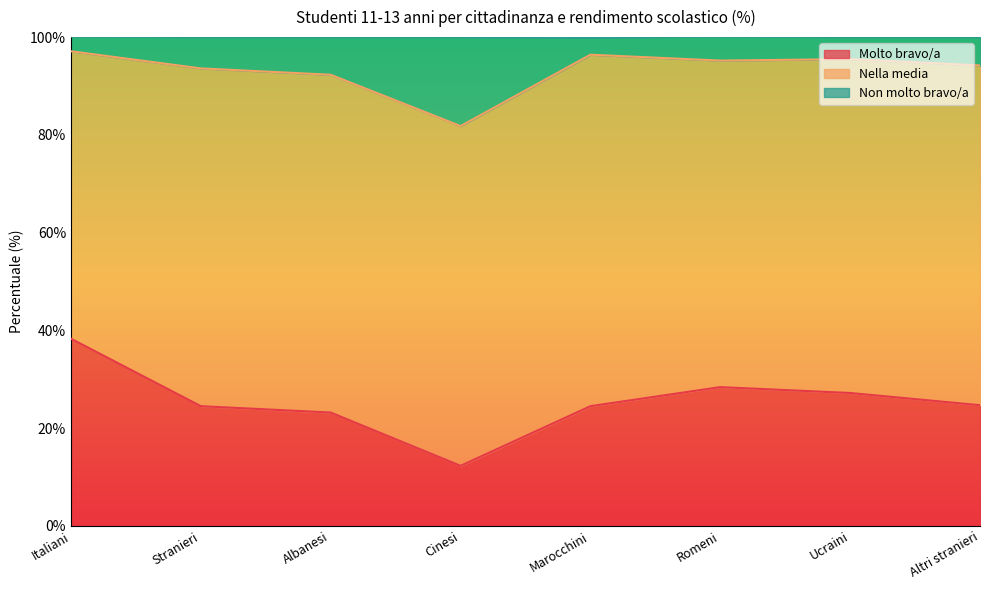

How many data points does each series have?

8